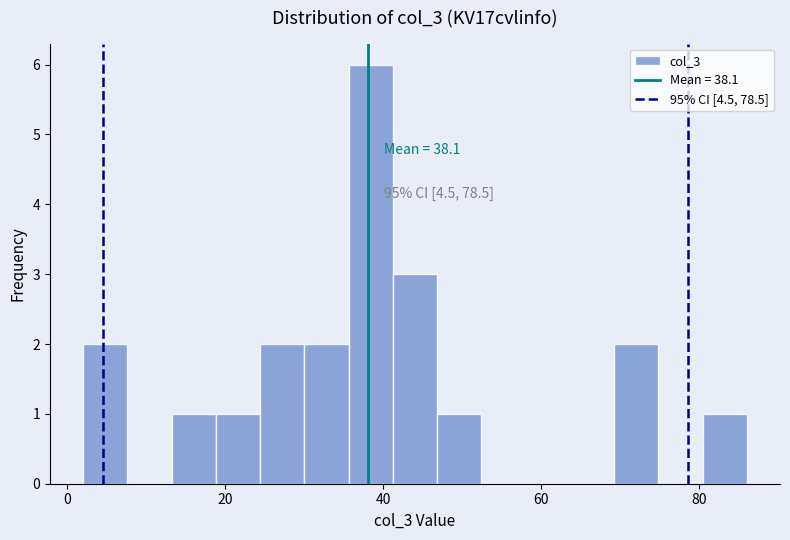

Read against the x-axis, roughly where is the centre of the tallest bar?

38